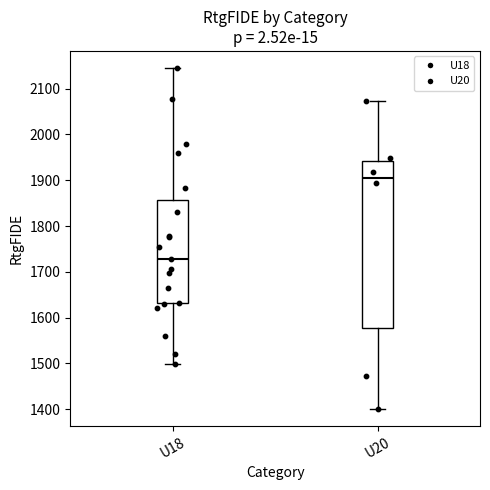

Which box's median line is the highest?

U20